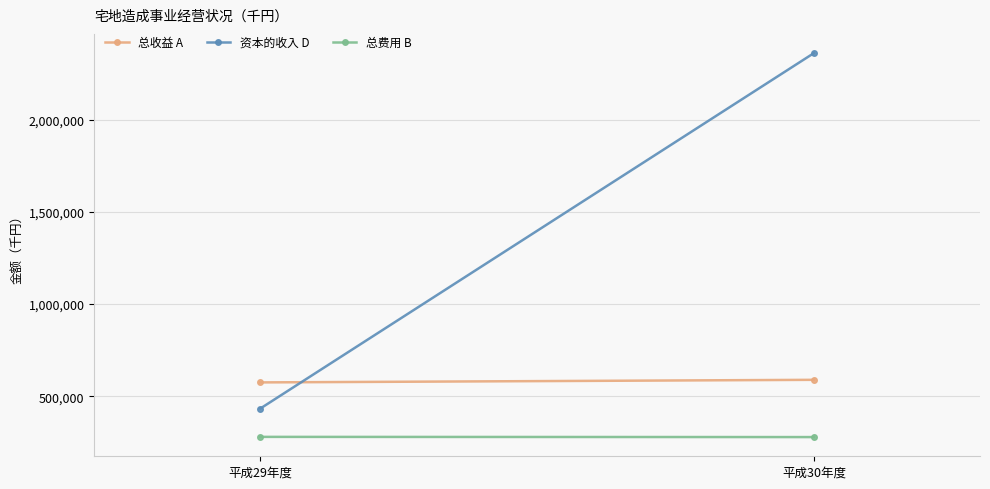

At which category does the chart reach its peak across all series?

平成30年度